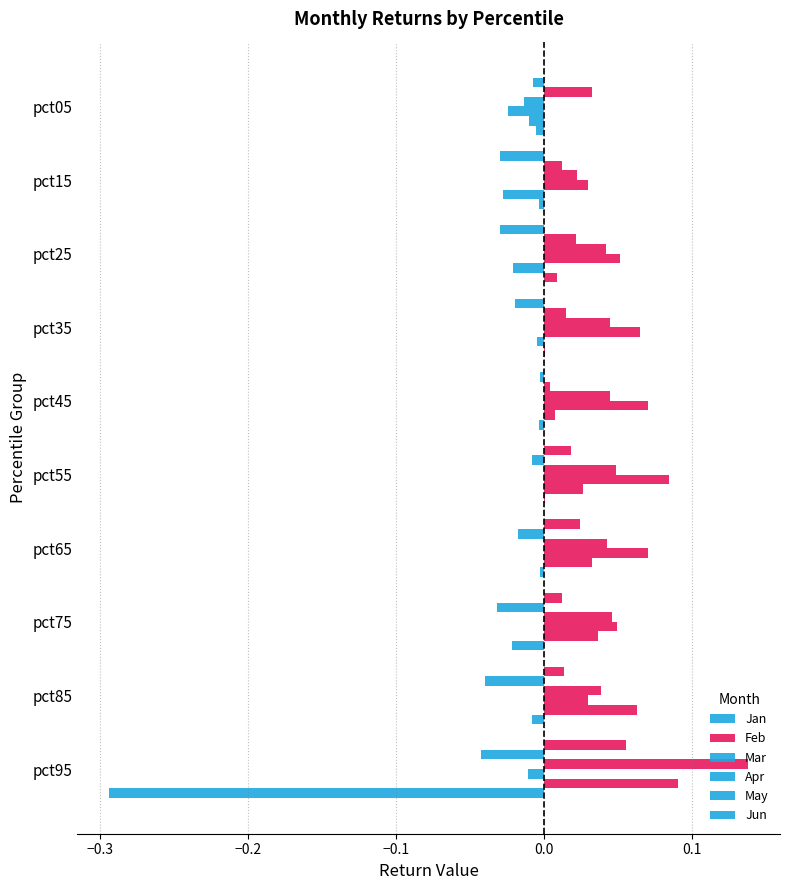

Reading right to left, list all the values displayed in this chart.

Jan: 0.1	0.0	0.0	0.0	0.0	-0.0	-0.0	-0.0	-0.0	-0.0
Feb: -0.0	-0.0	-0.0	-0.0	-0.0	0.0	0.0	0.0	0.0	0.0
Mar: 0.1	0.0	0.0	0.0	0.0	0.0	0.0	0.0	0.0	-0.0
Apr: -0.0	0.0	0.0	0.1	0.1	0.1	0.1	0.1	0.0	-0.0
May: 0.1	0.1	0.0	0.0	0.0	0.0	-0.0	-0.0	-0.0	-0.0
Jun: -0.3	-0.0	-0.0	-0.0	0.0	-0.0	0.0	0.0	-0.0	-0.0